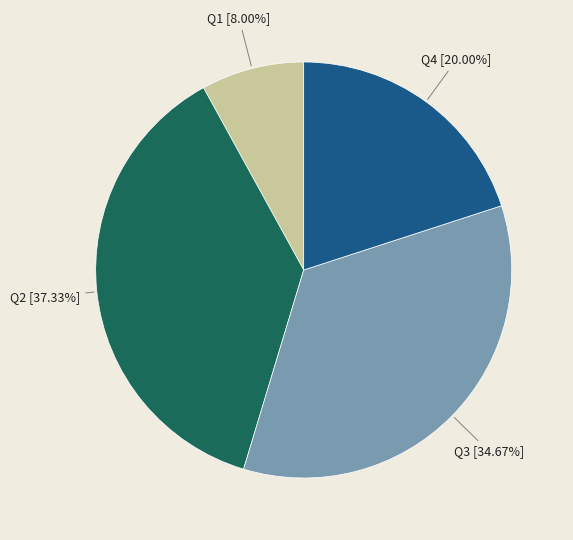

Combined, do Q2 and Q4 account for over 50%?

Yes